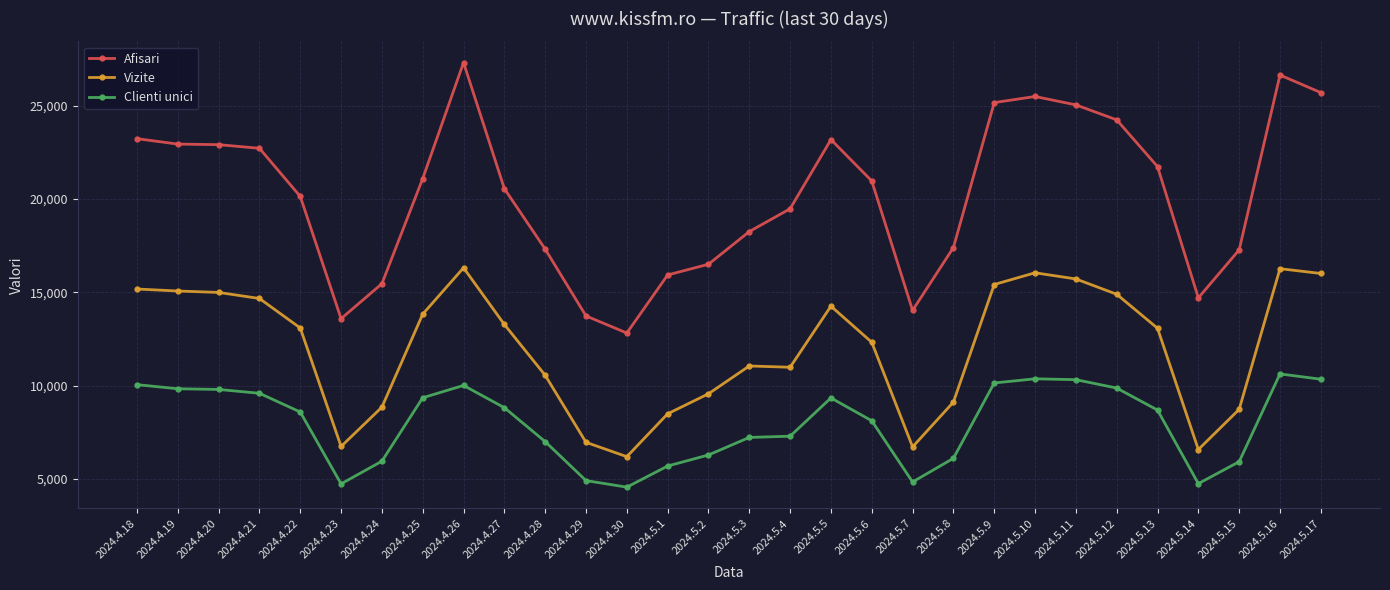

Where is Clienti unici nearest to the value 7593?

2024.5.4